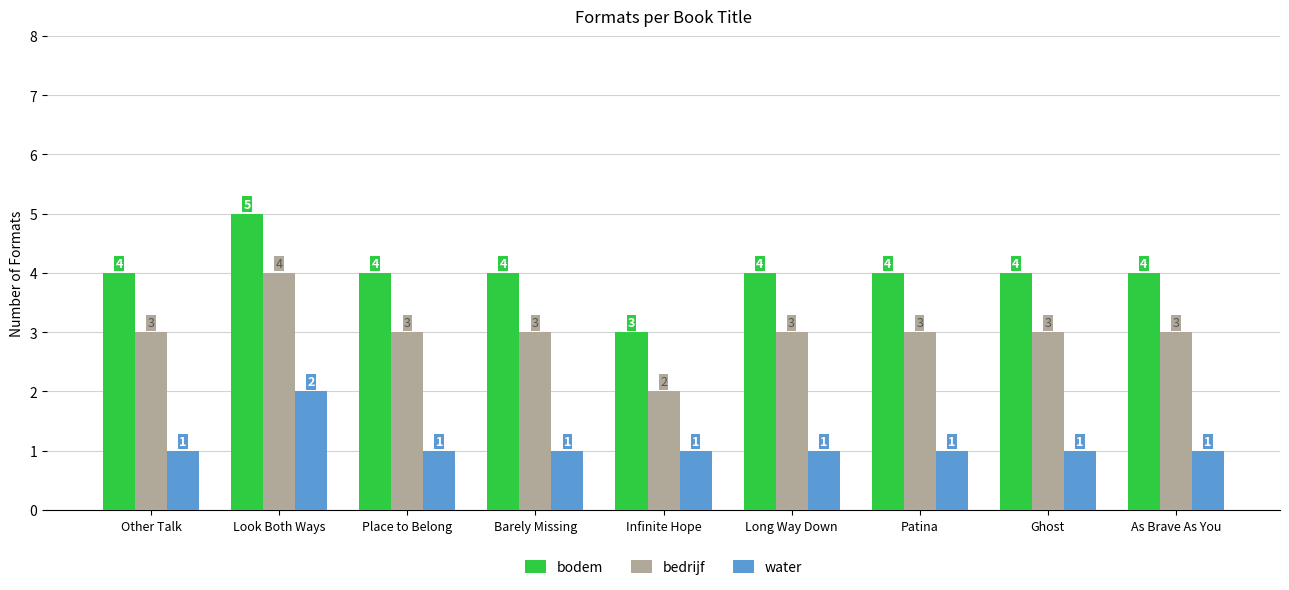

How many groups of bars are there?

9